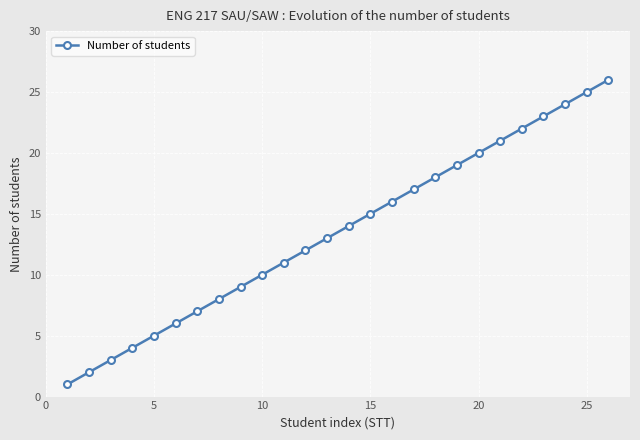

What is the difference between the second highest and minimum values?

24